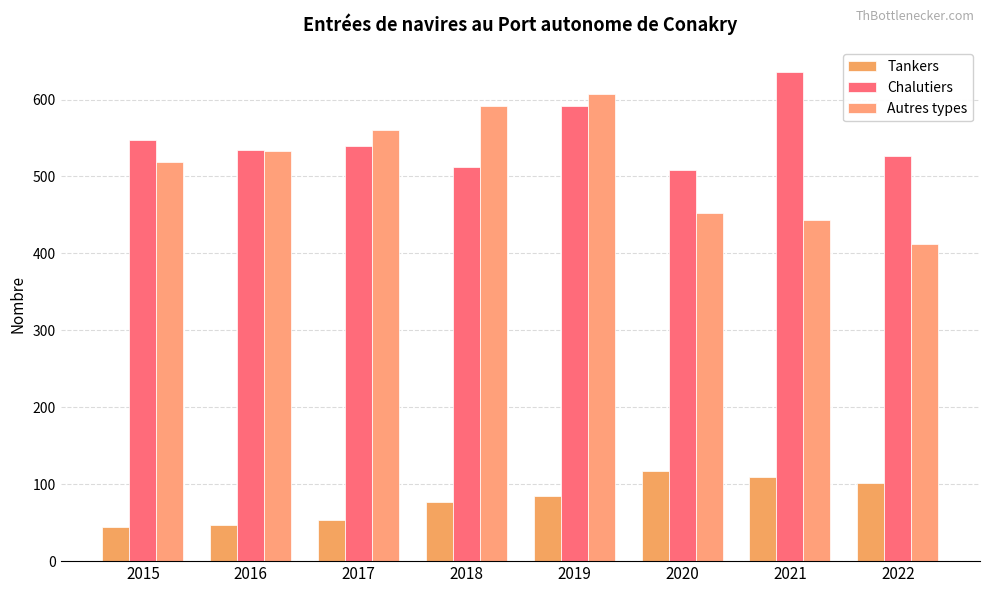

Between 2017 and 2020, which is larger?

2020